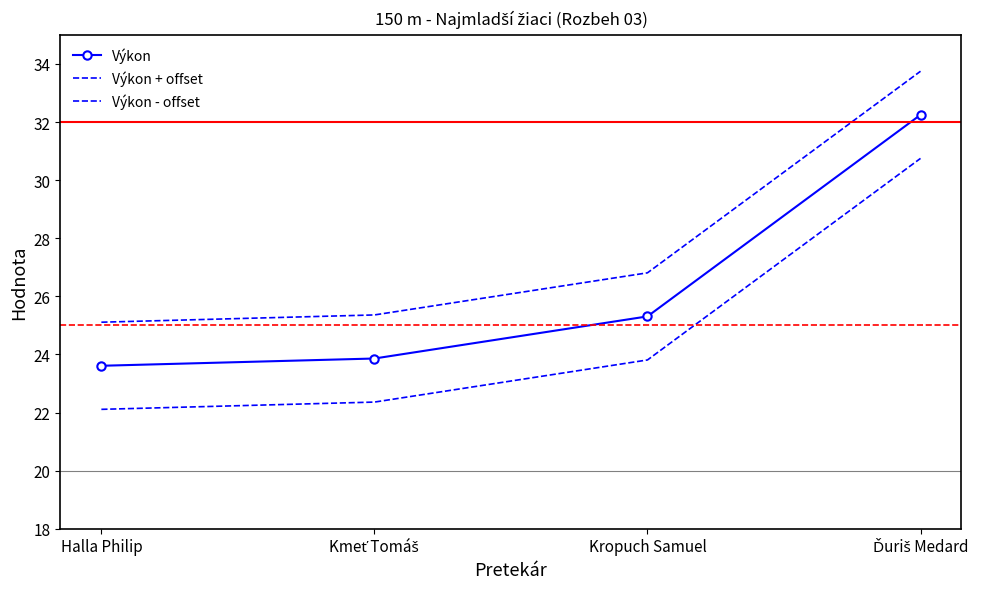

Is this an area chart (filled region under the line)?

No